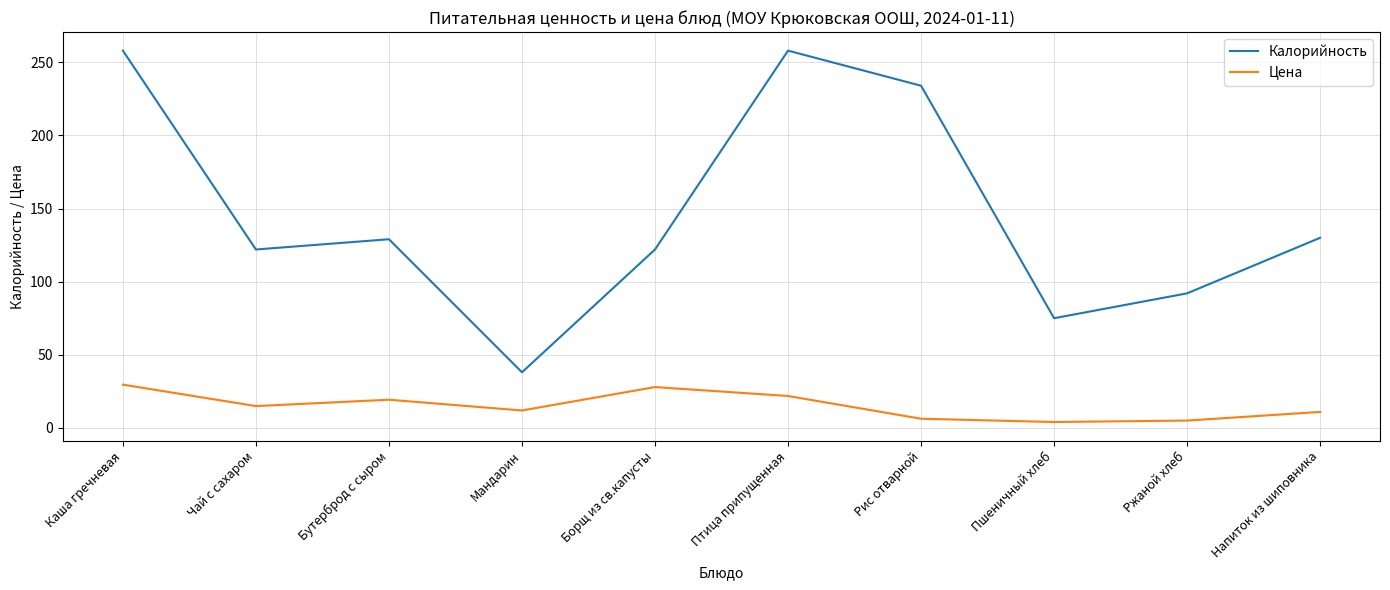

The Калорийность series shows 413.3 at Рис отварной. True or false?

False